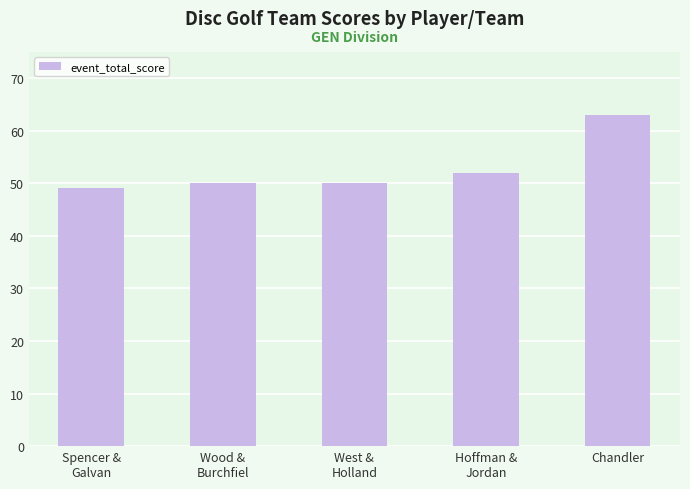

Count the number of data series in this chart.

1